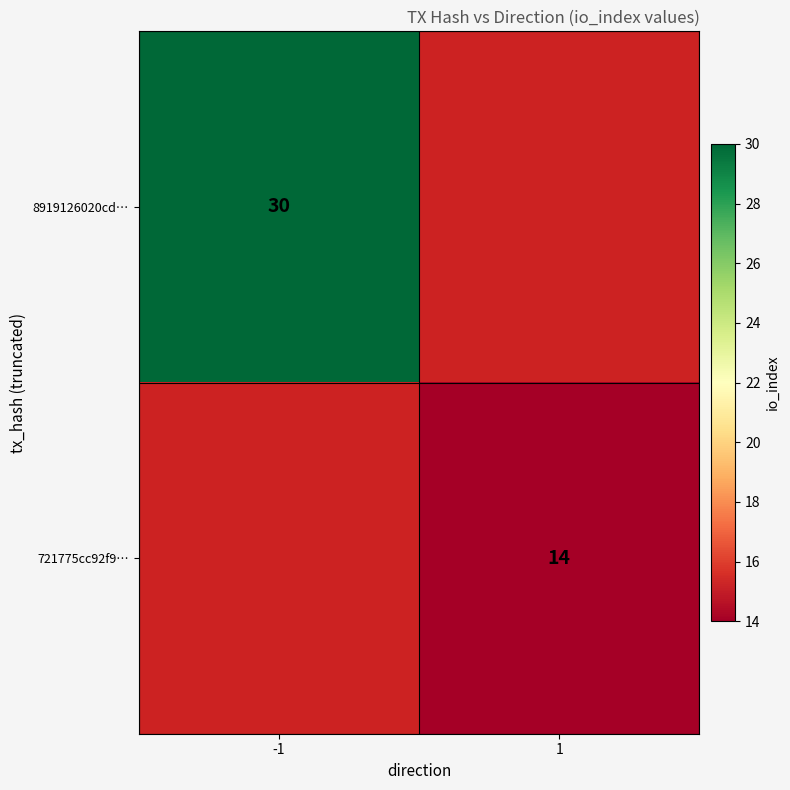

Is it true that 721775cc92f9… equals 14 at 1?

True